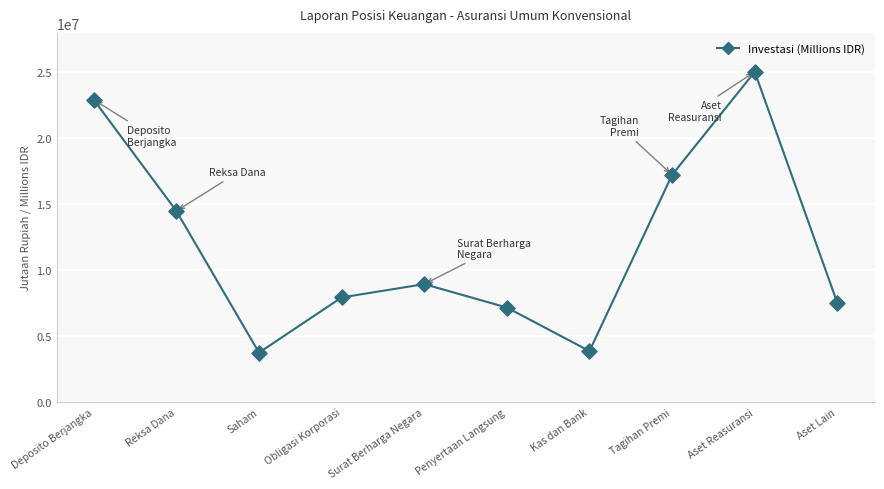

What is the change in value from Obligasi Korporasi to Aset Reasuransi?

+17108887.0